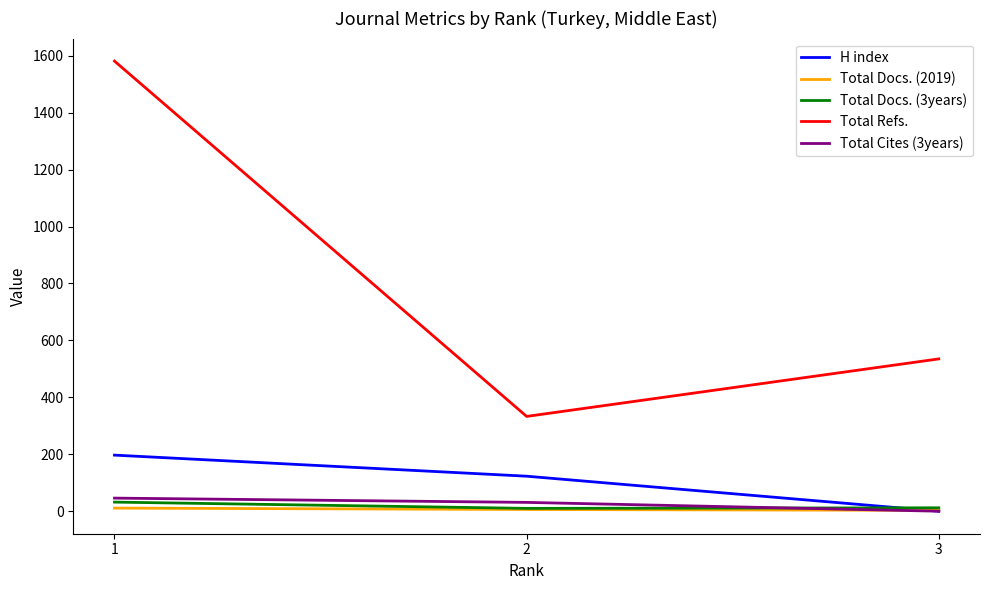

What is the difference between the highest and lowest values at 1?

1570